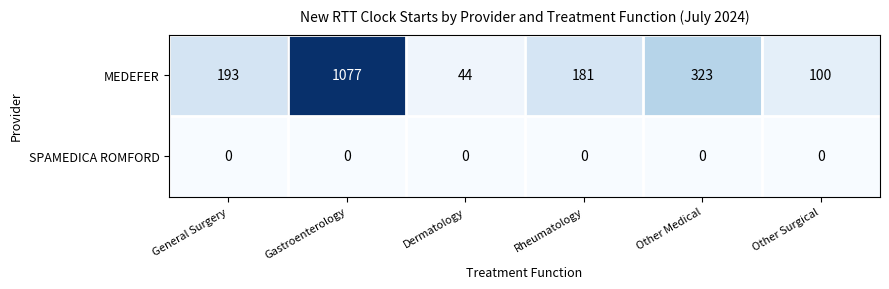

Which series has the largest total across all categories?

MEDEFER